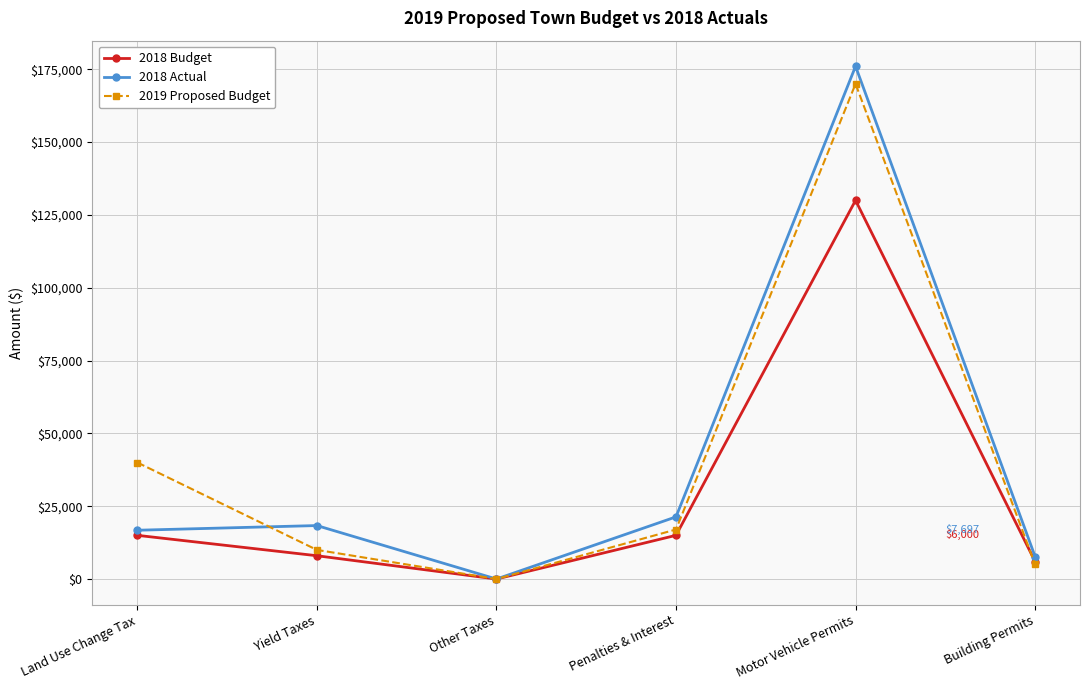

Where is the first local maximum for 2018 Budget?

Motor Vehicle Permits